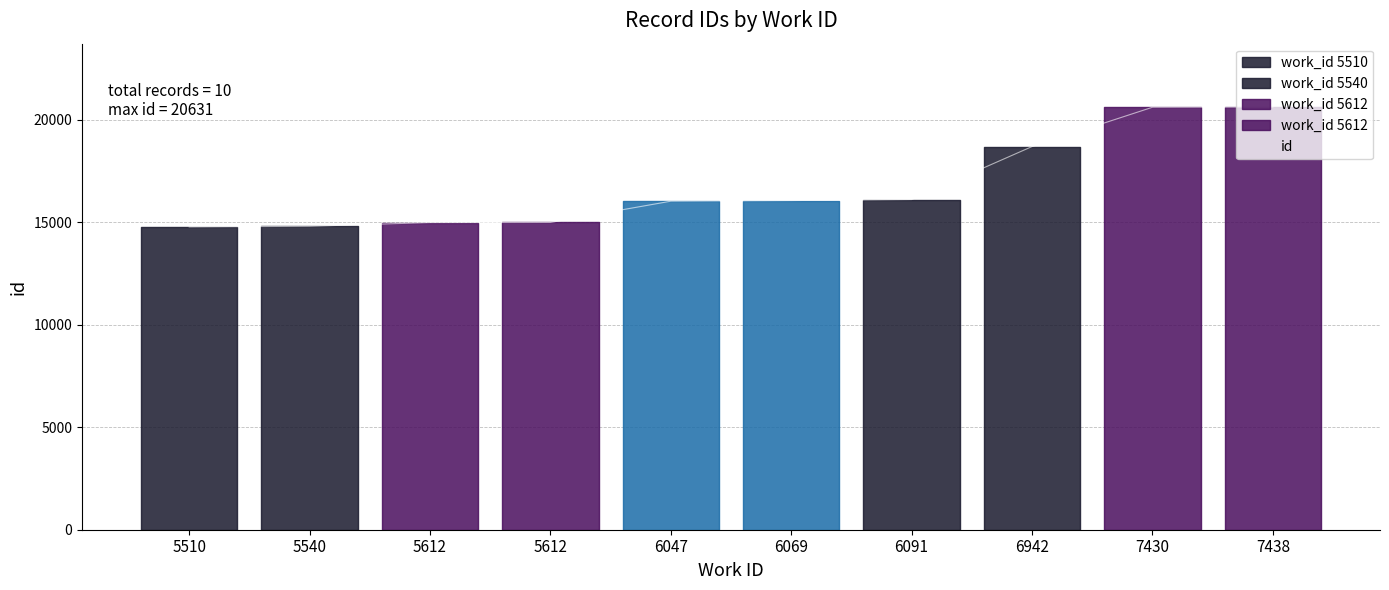

What is the change in value from 6069 to 7430?

+4553